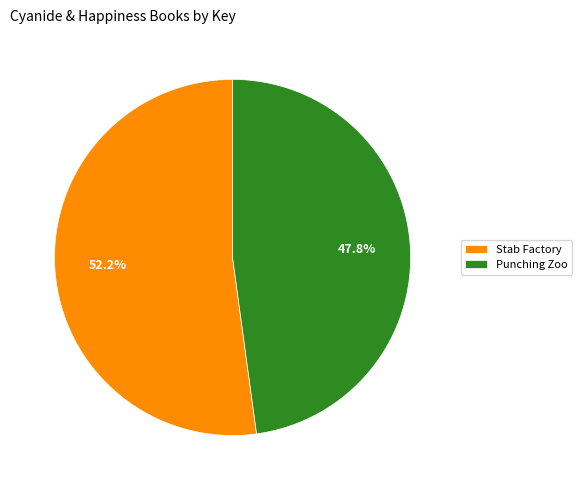

To the nearest percent, what is the average slice percentage?

50%